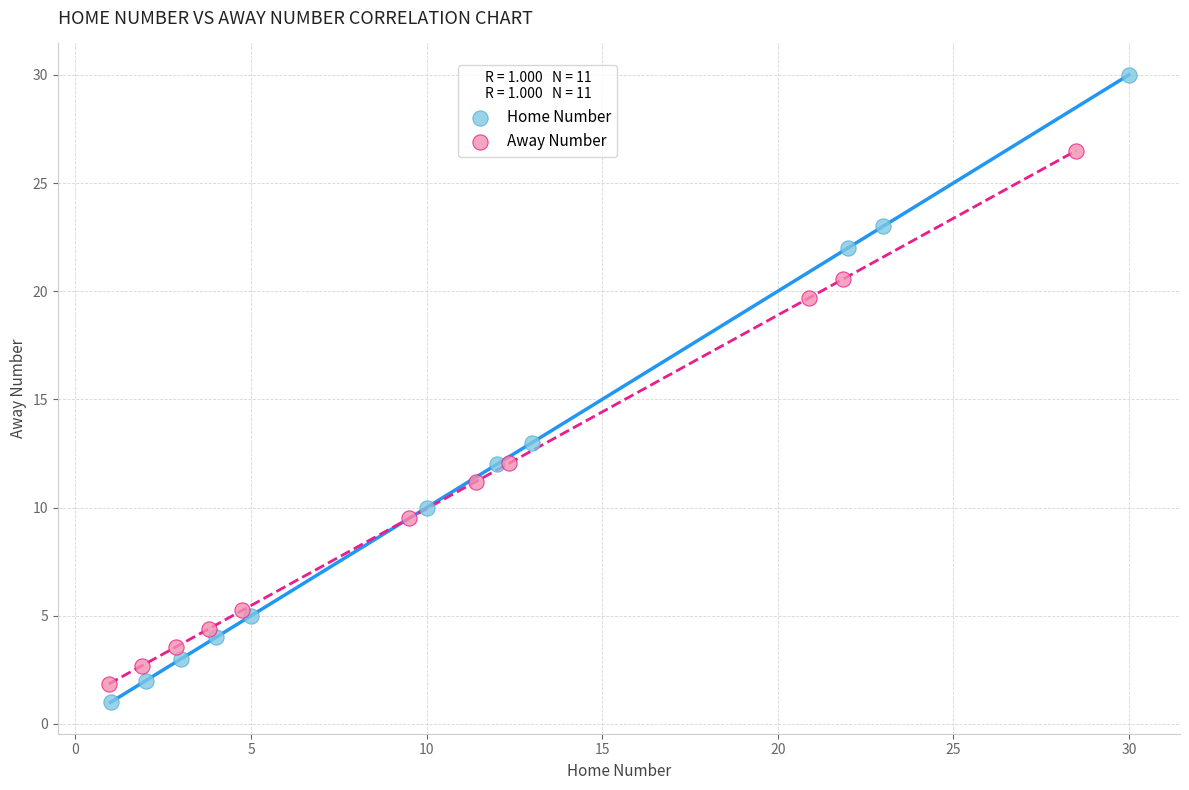

Which series has the widest spread of Y values?

Home Number